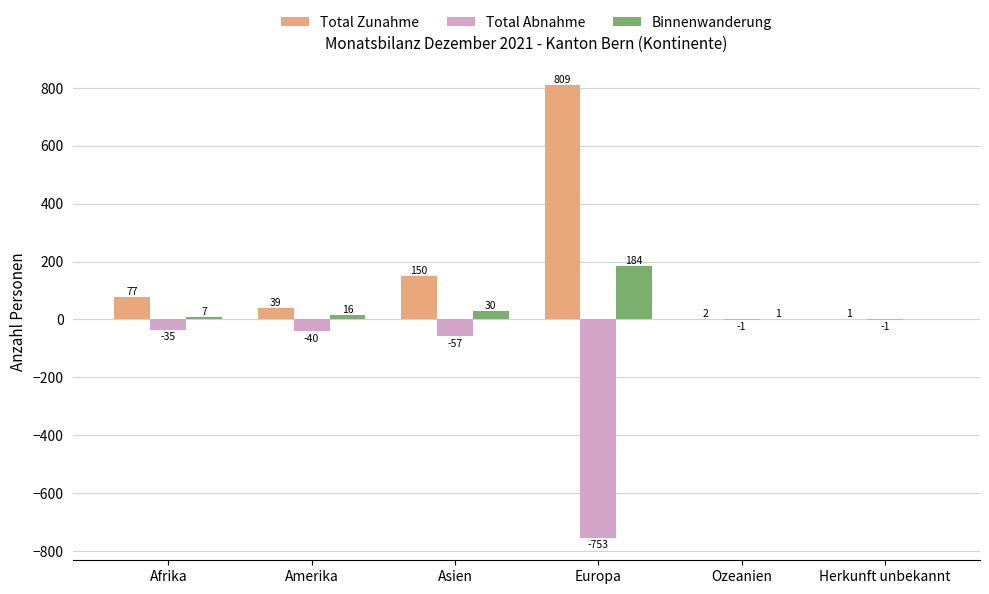

Which series changed the most between Afrika and Asien?

Total Zunahme